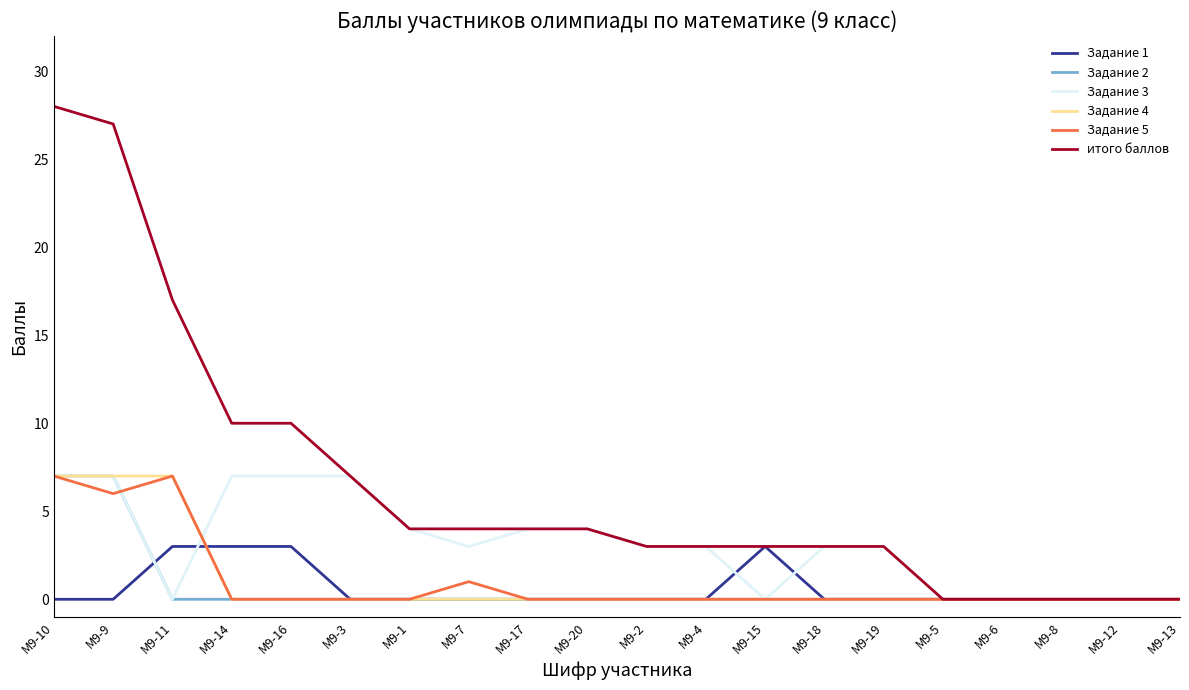

Read the Задание 4 value at М9-10.

7